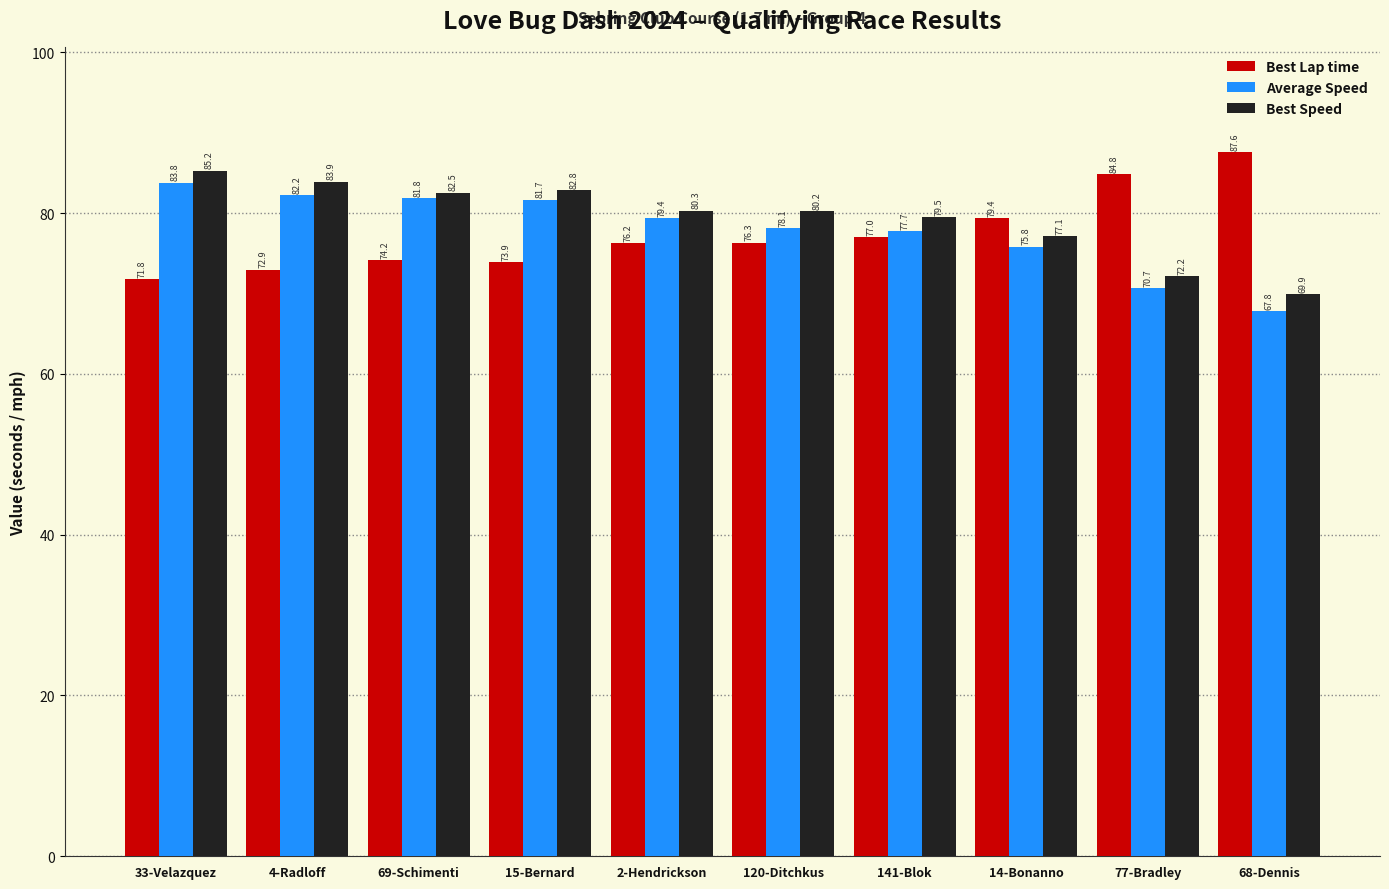

At which label does Best Speed reach its peak?

33-Velazquez